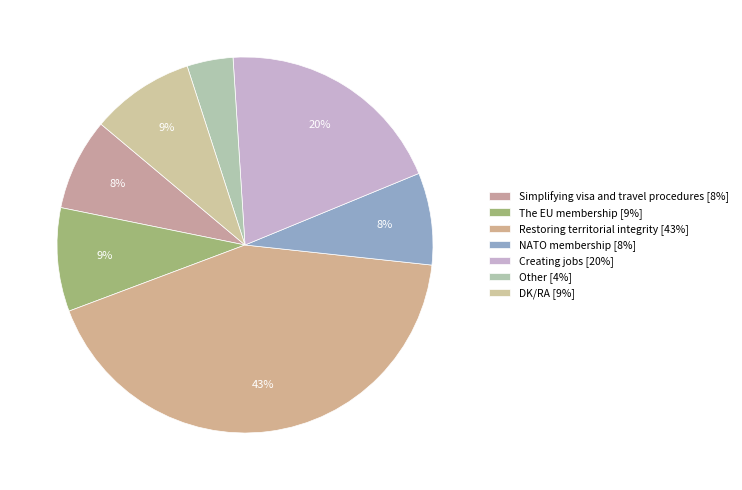

Count the number of slices in the pie.

7